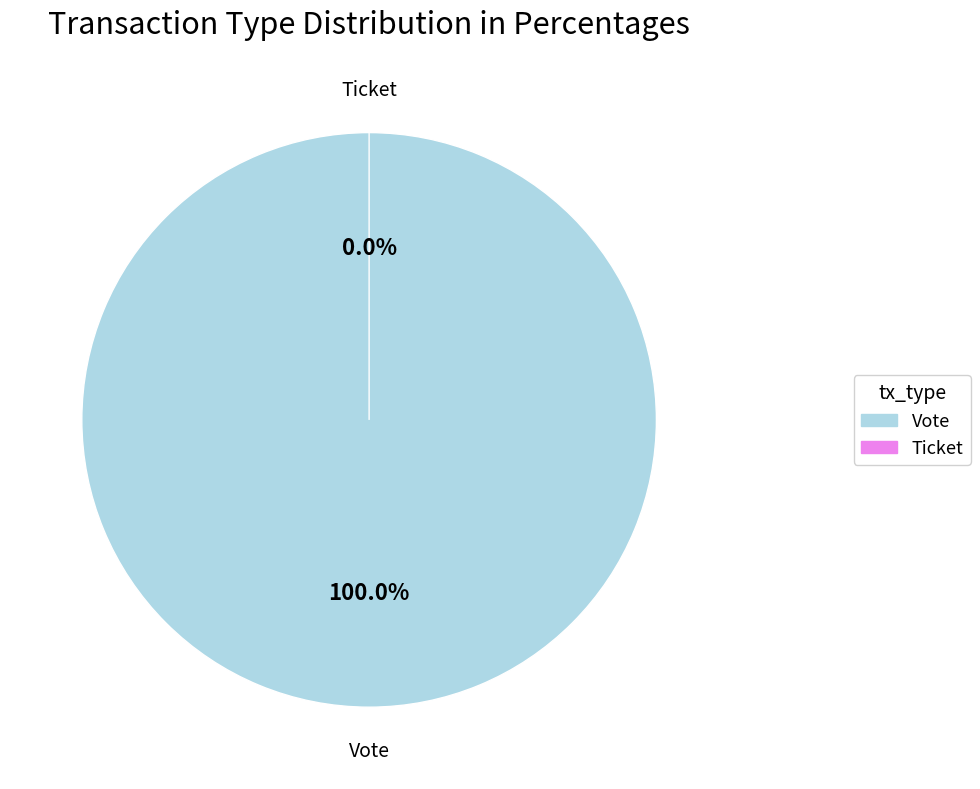

To the nearest percent, what is the combined percentage of Ticket and Vote?

100%